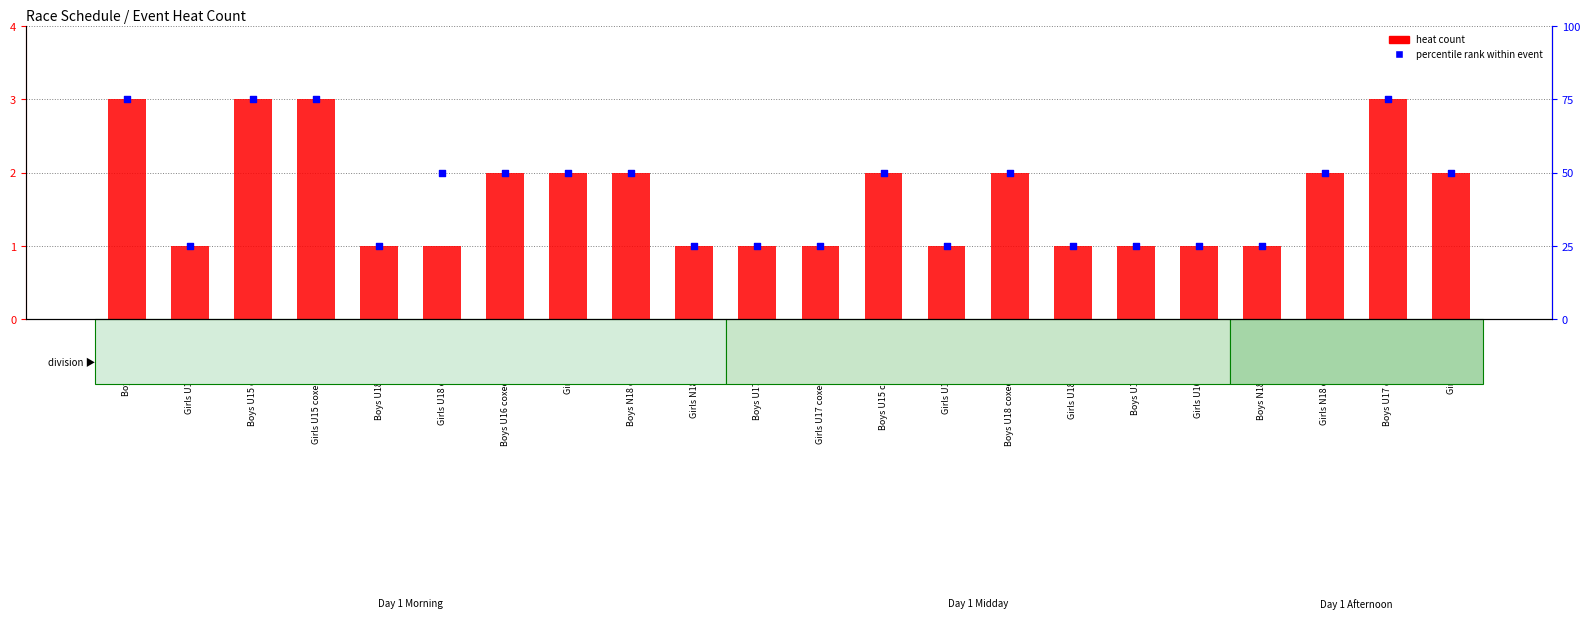

At which category is the sum across all series the highest?

Boys U17 single